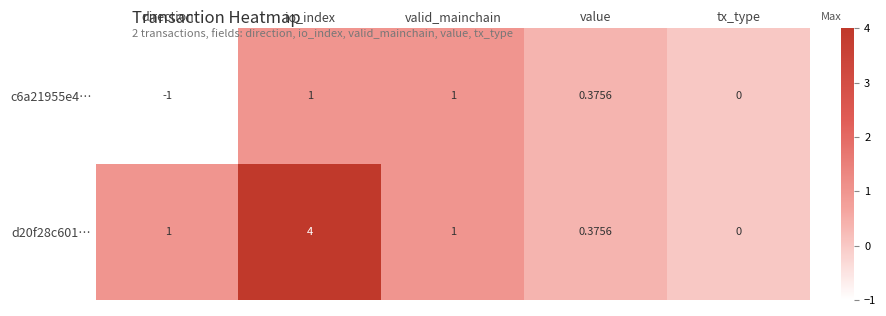

Which category has the lowest value across all series?

direction